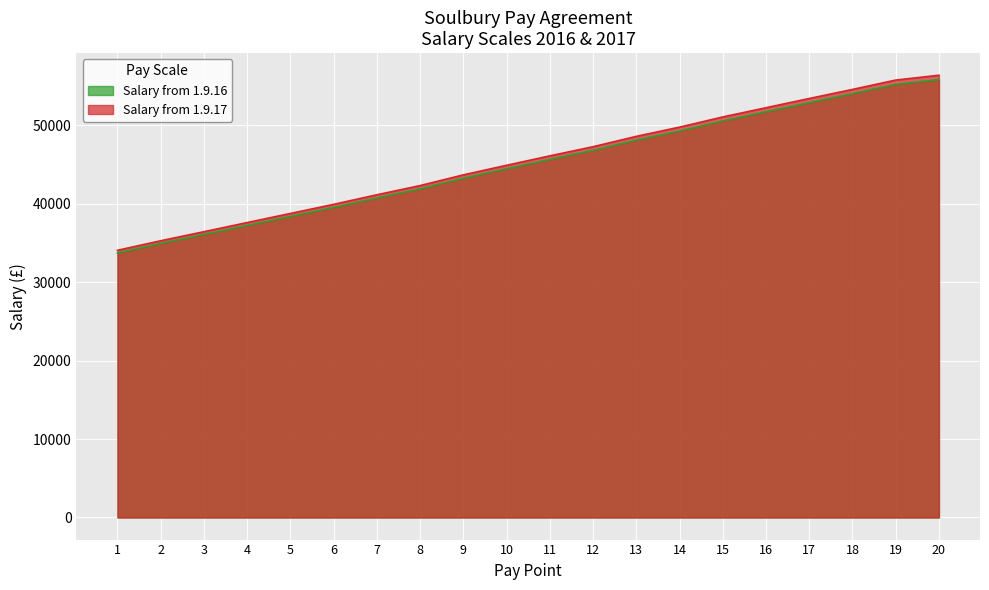

What is the sum of all Salary from 1.9.17 values?

909415.1